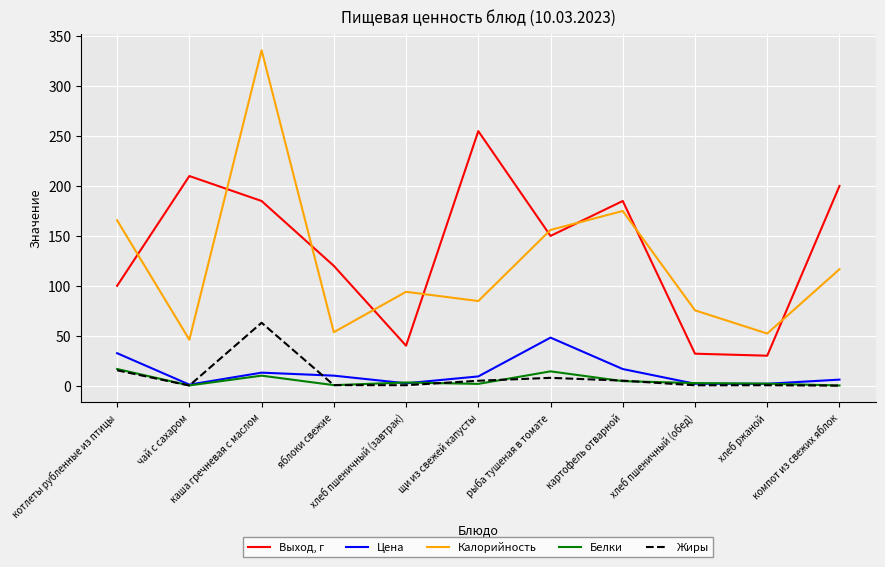

Which series has the largest range (max minus min)?

Калорийность